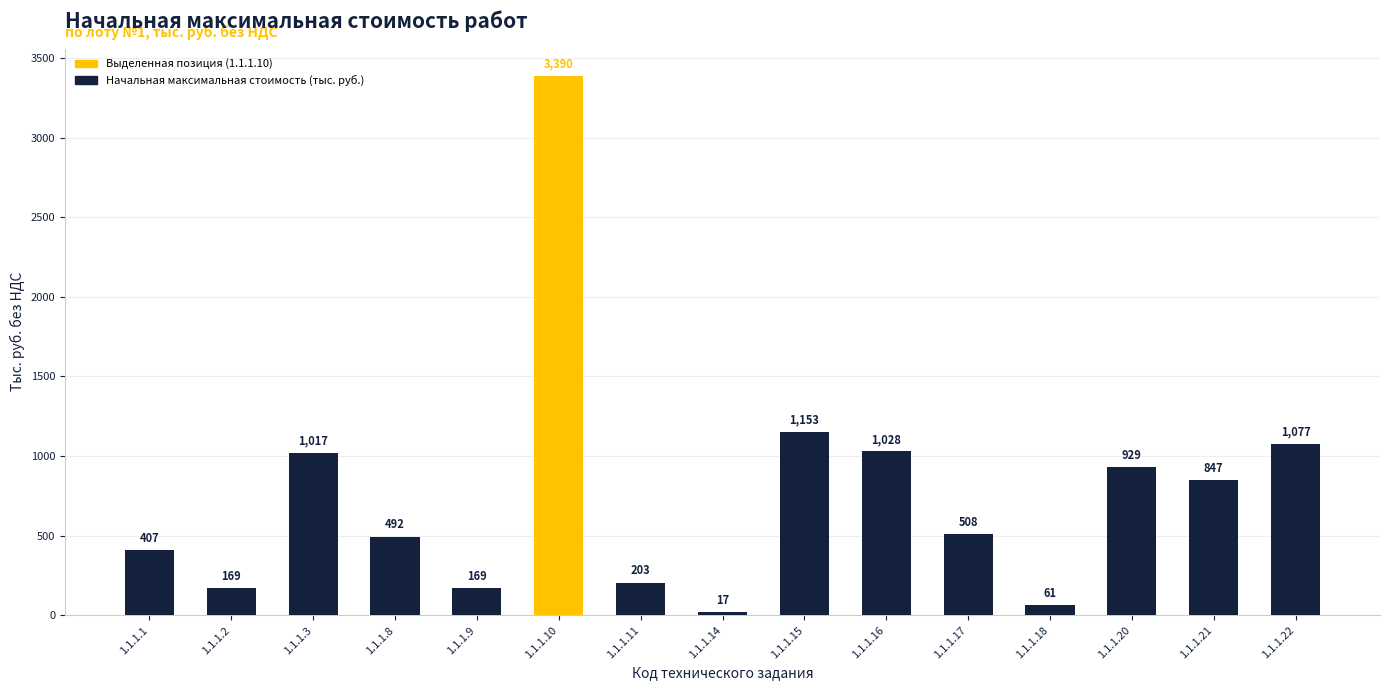

True or false: the data shows 512.2 at 1.1.1.22.

False